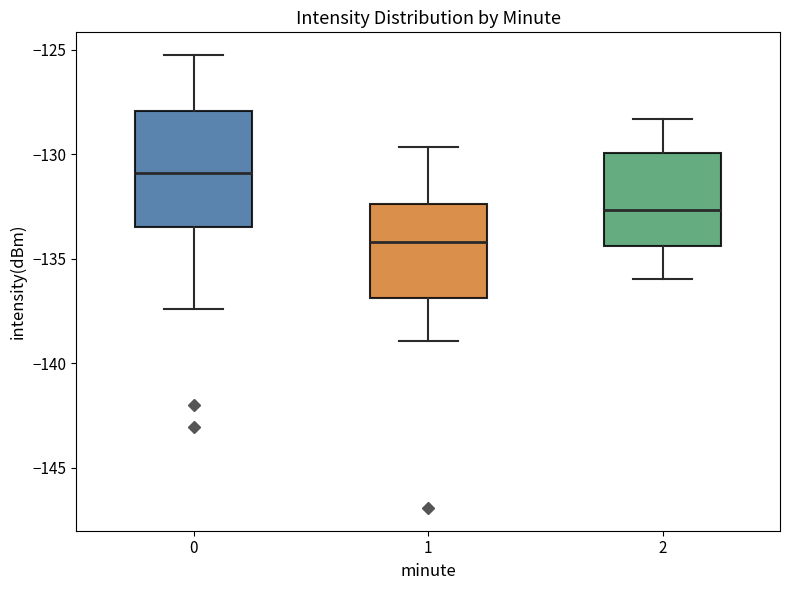

Comparing the boxes themselves (not the whiskers), which one is the tallest?

0